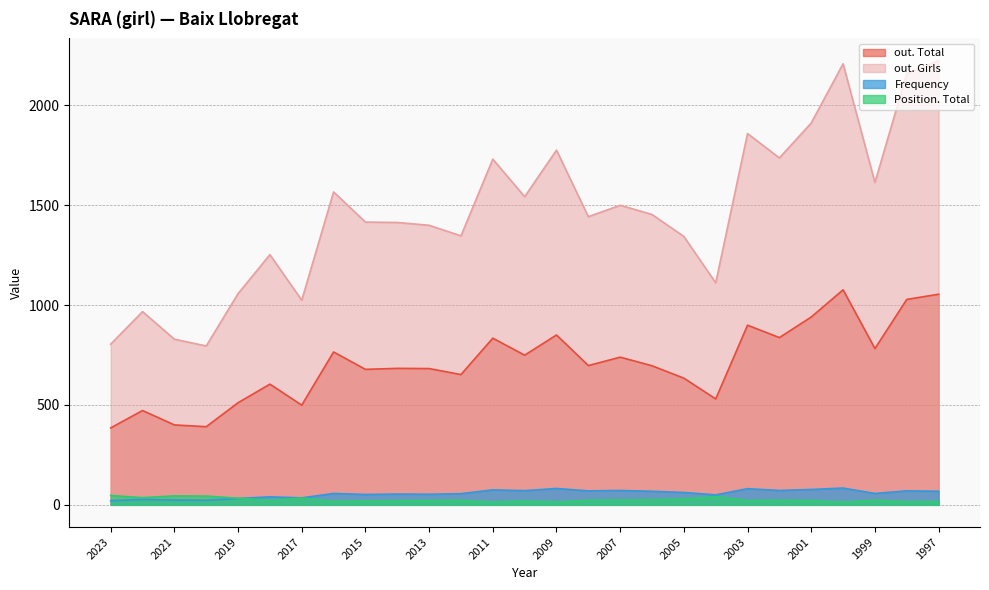

How many lines are shown in the chart?

4